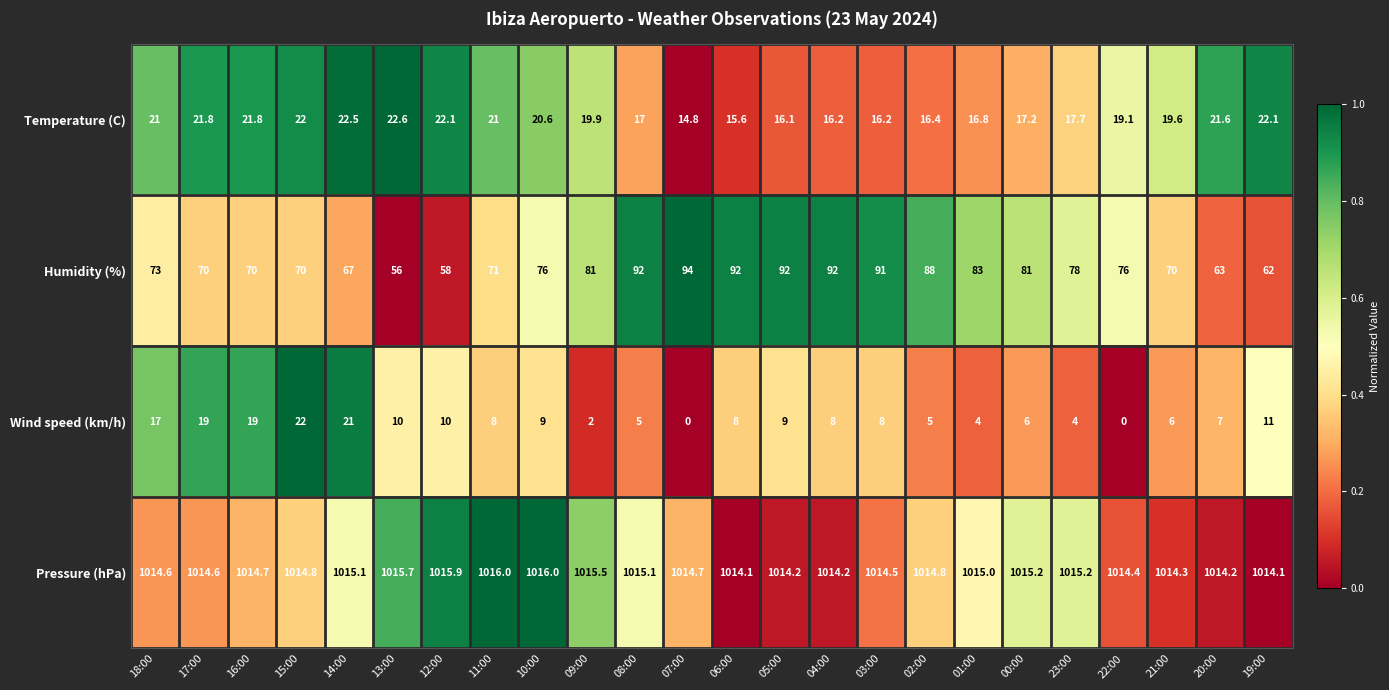

Where does the Temperature (C) series first go above 19?

18:00